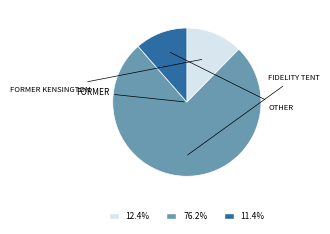

Is there any slice that represents more than half of the pie?

Yes